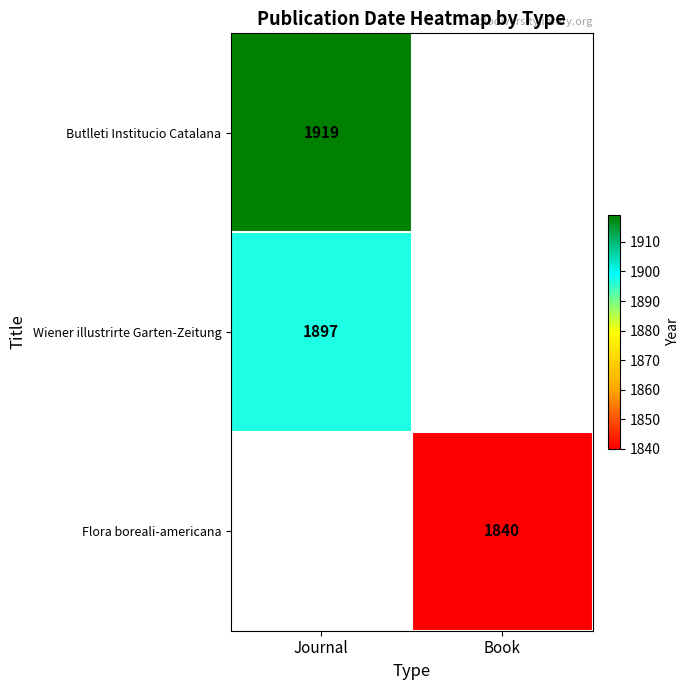

True or false: Flora boreali-americana has a value of 979 at Book.

False